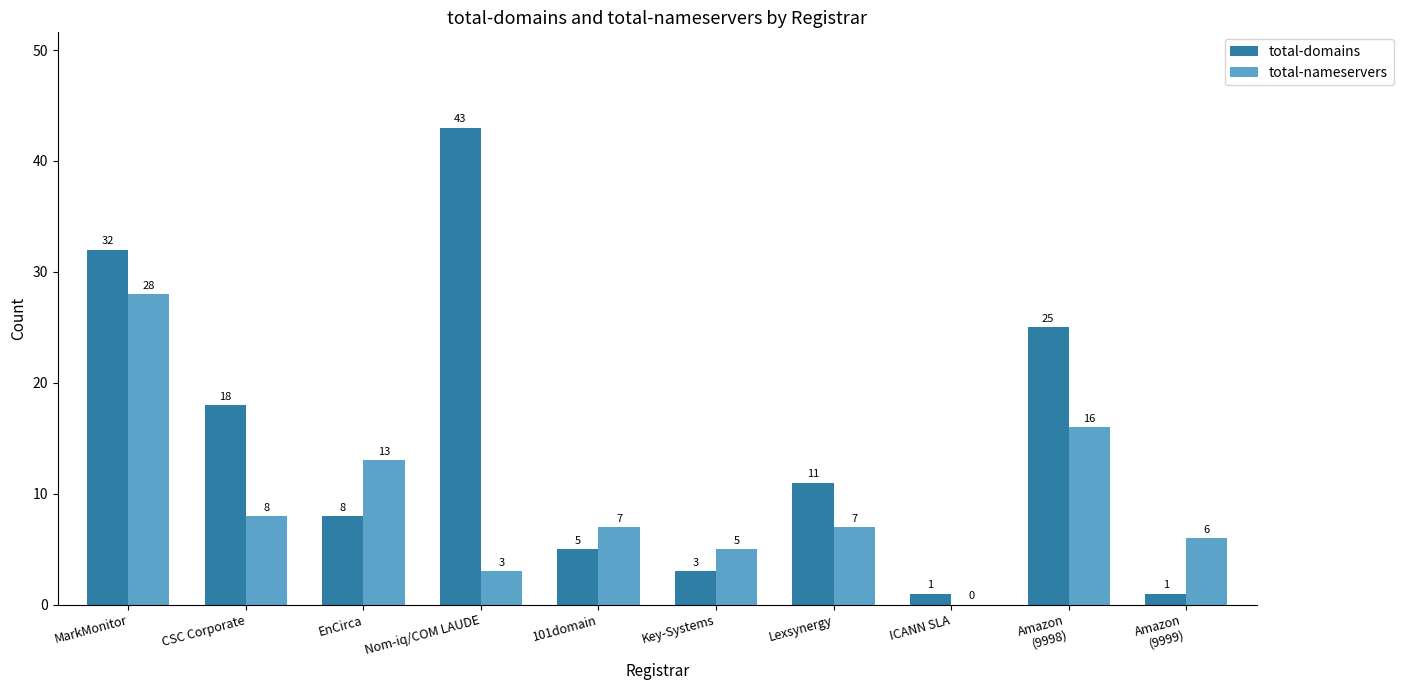

The total-nameservers series shows 8 at CSC Corporate. True or false?

True